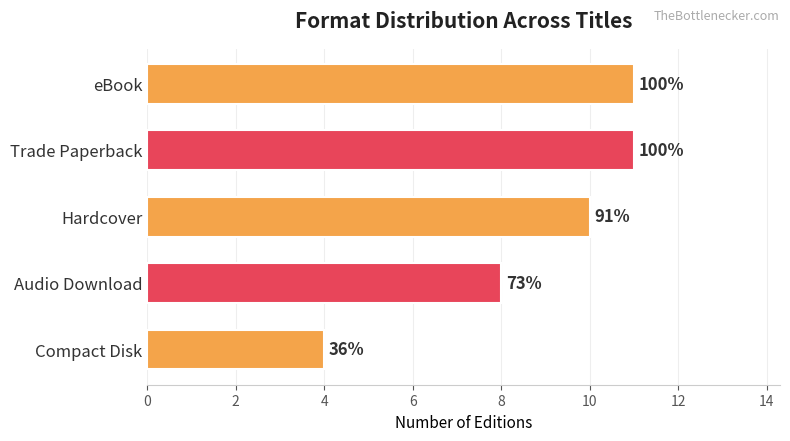

What is the minimum value shown in the chart?

4